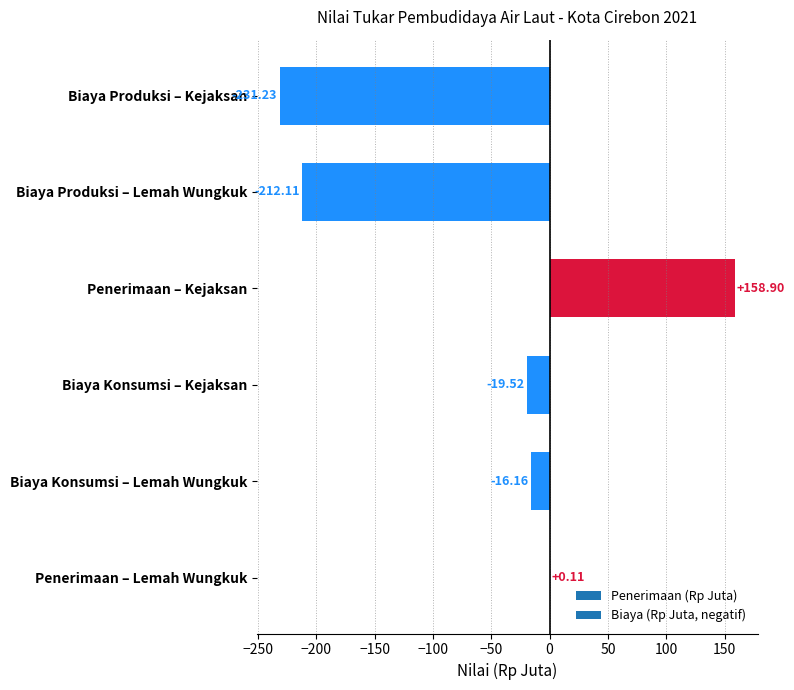

What is the sum of all values?

-320.0